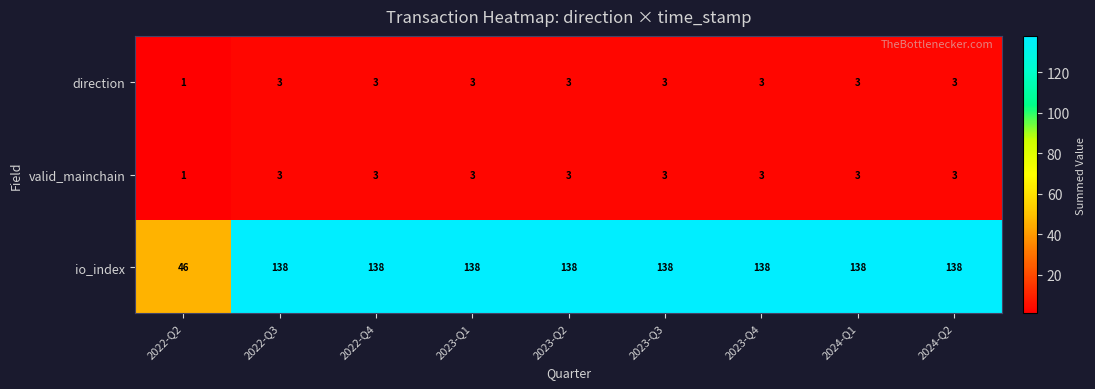

What is the sum of all direction values?

25